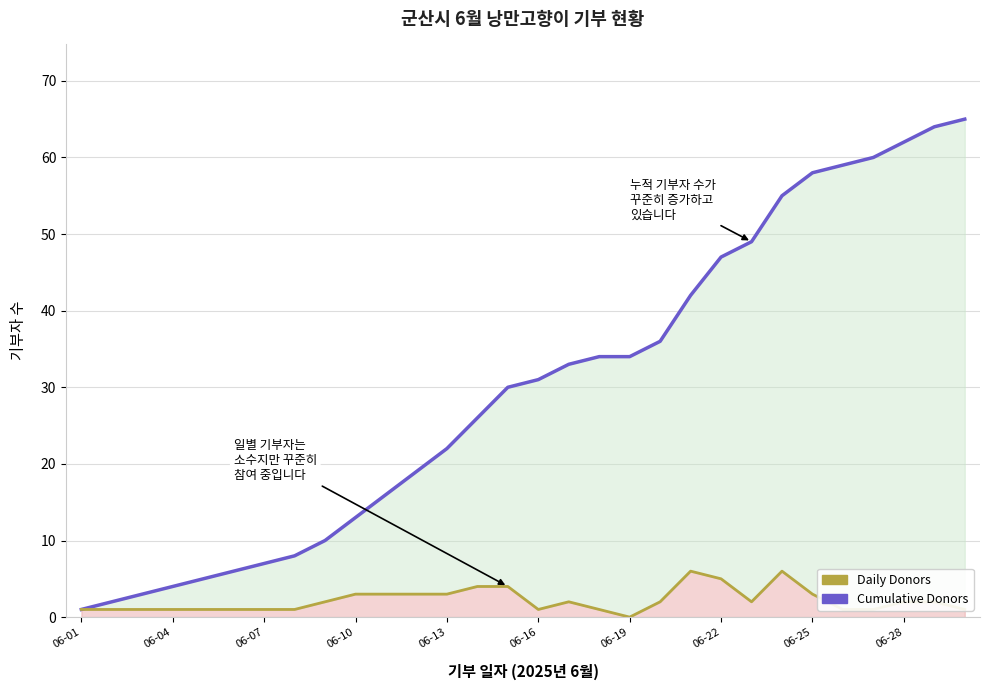

Is the value of Daily Donors at 14 greater than the value of Cumulative Donors at 29?

No